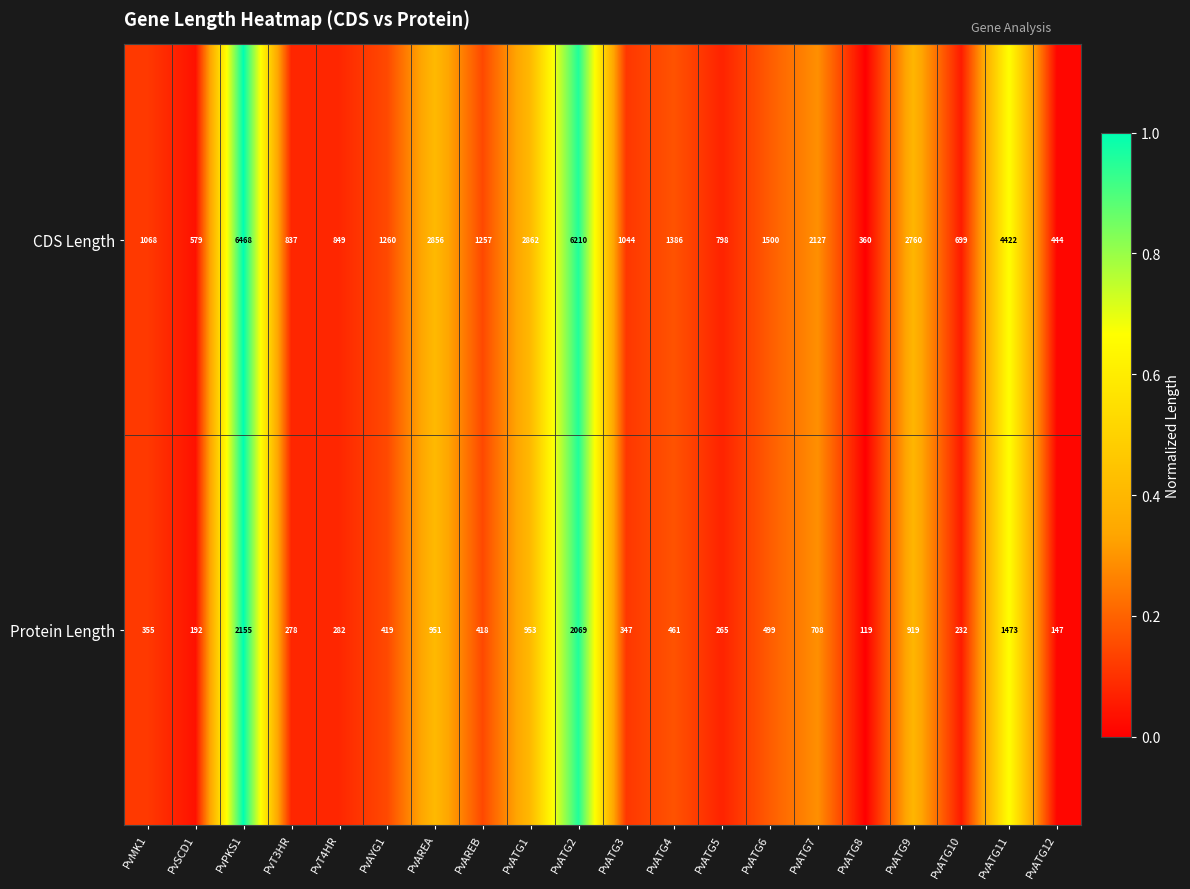

The value of CDS Length at PvATG5 is 339. True or false?

False